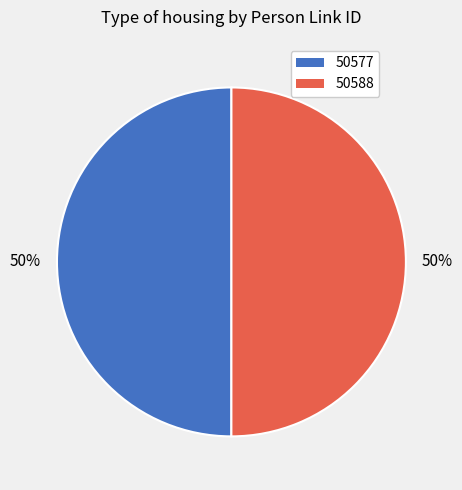

Count the number of slices in the pie.

2